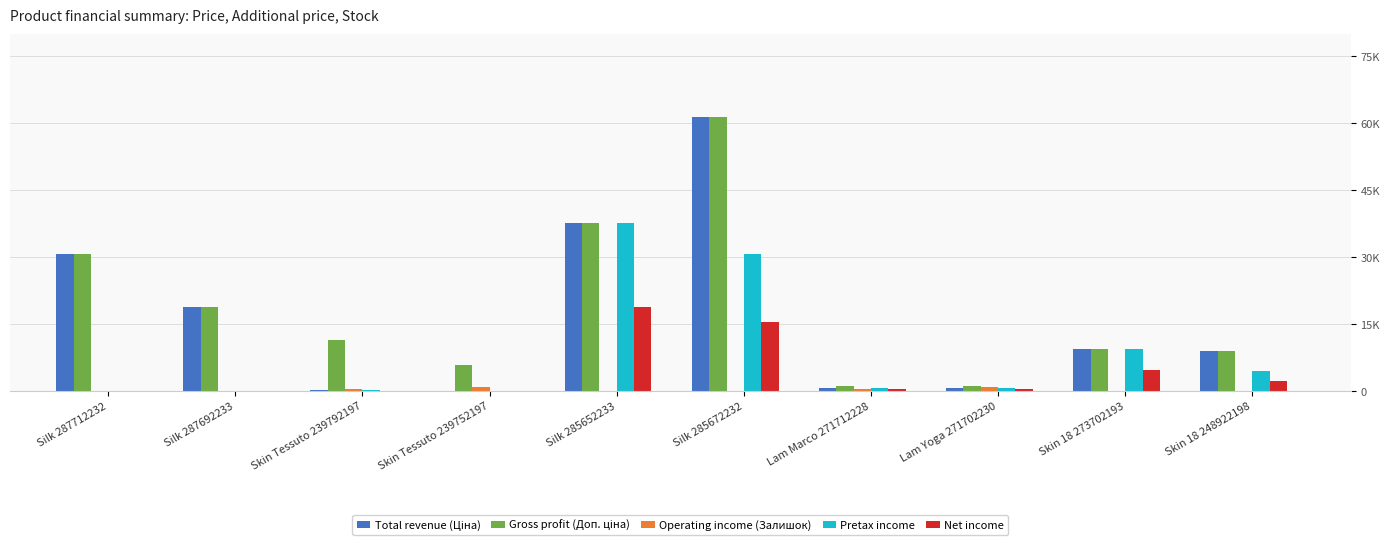

Are the bars grouped side by side (vs. stacked)?

Yes